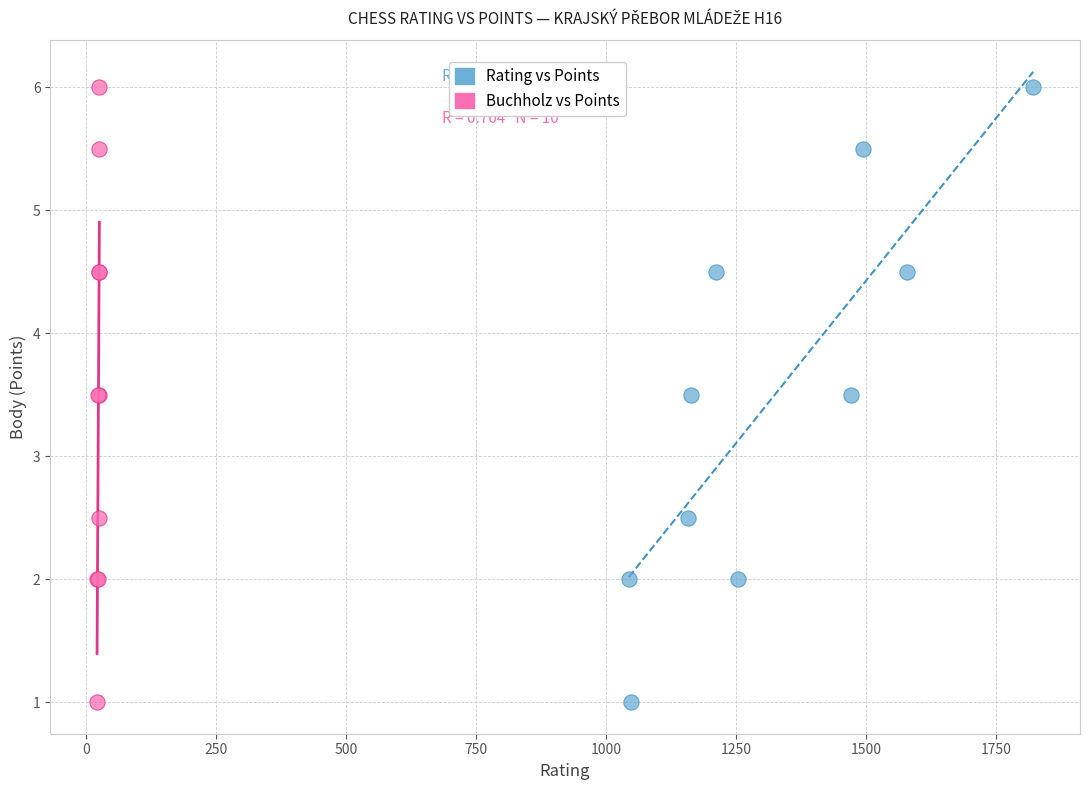

What are all the series names shown in the legend?

Rating vs Points, Buchholz vs Points